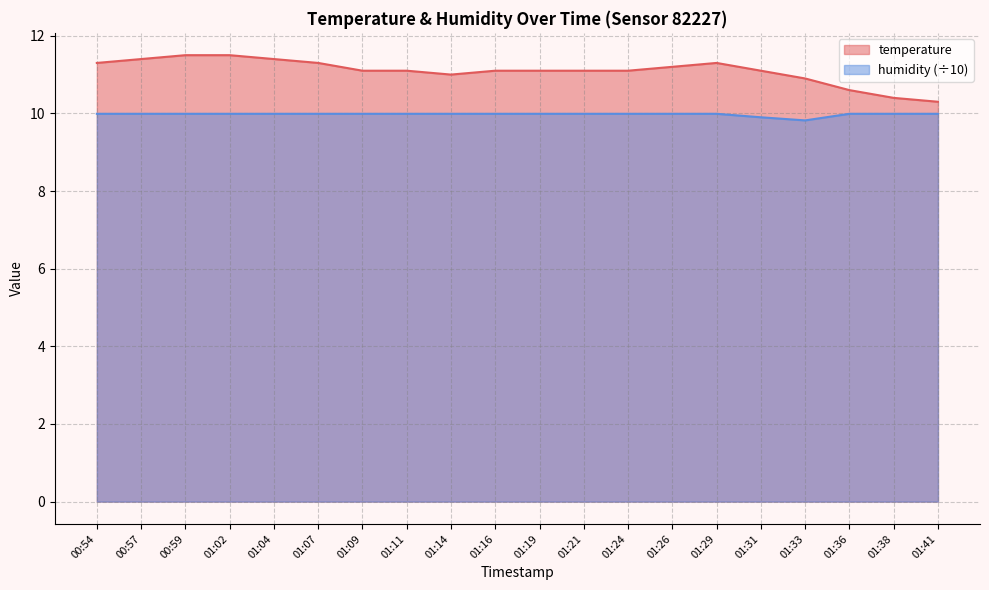

What position from the right is 00:57?

19